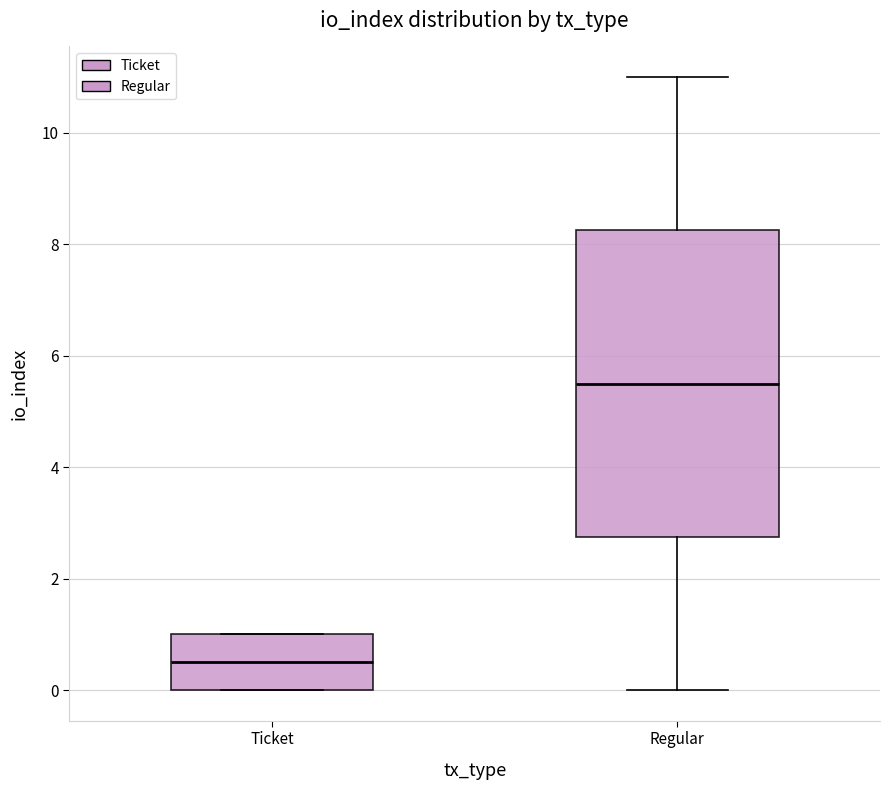

Which box is the tallest, from its lower edge to its upper edge?

Regular